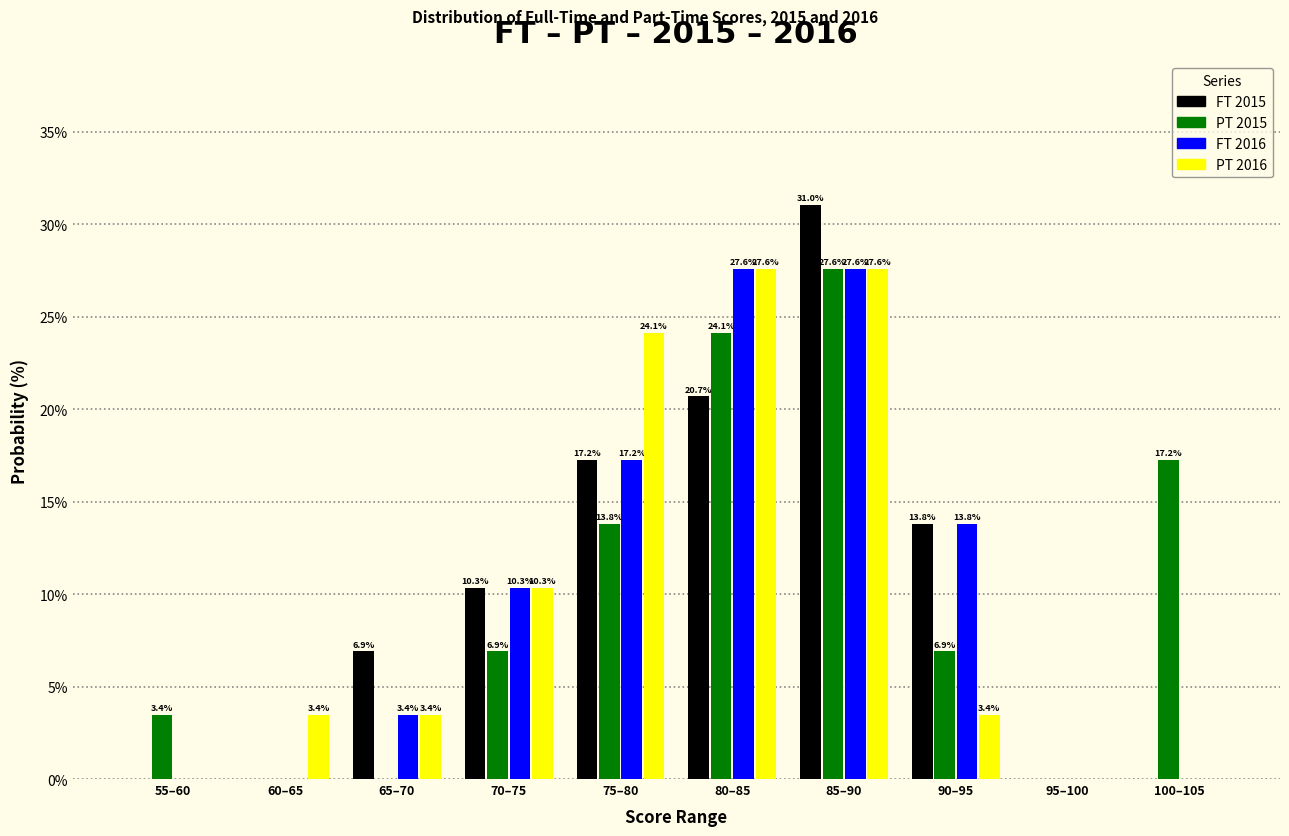

Reading right to left, extract all data points from this chart.

FT 2015: 100–105=0.0	95–100=0.0	90–95=13.8	85–90=31.0	80–85=20.7	75–80=17.2	70–75=10.3	65–70=6.9	60–65=0.0	55–60=0.0
PT 2015: 100–105=17.2	95–100=0.0	90–95=6.9	85–90=27.6	80–85=24.1	75–80=13.8	70–75=6.9	65–70=0.0	60–65=0.0	55–60=3.4
FT 2016: 100–105=0.0	95–100=0.0	90–95=13.8	85–90=27.6	80–85=27.6	75–80=17.2	70–75=10.3	65–70=3.4	60–65=0.0	55–60=0.0
PT 2016: 100–105=0.0	95–100=0.0	90–95=3.4	85–90=27.6	80–85=27.6	75–80=24.1	70–75=10.3	65–70=3.4	60–65=3.4	55–60=0.0